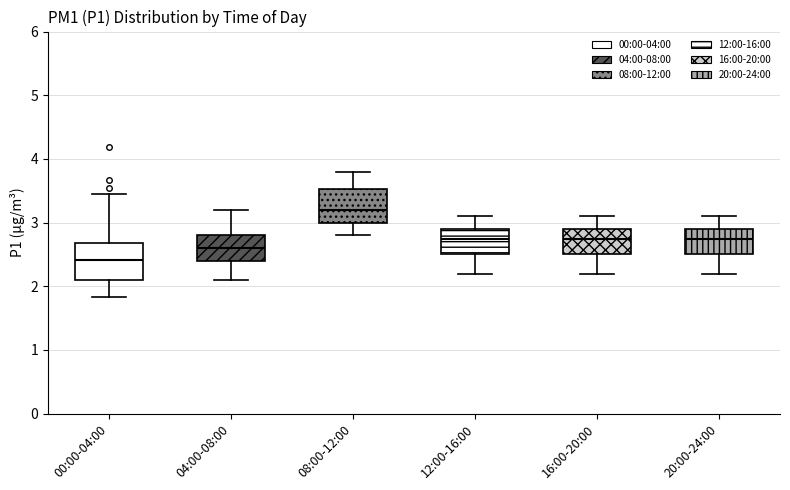

Which box has the lowest median line?

00:00-04:00